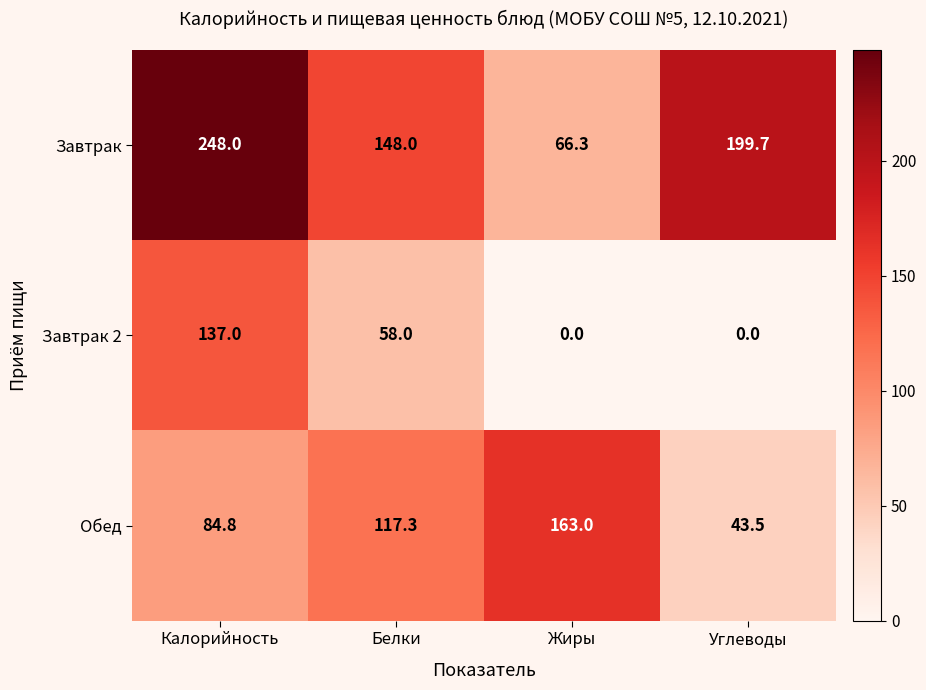

Which series has the largest total across all categories?

Завтрак